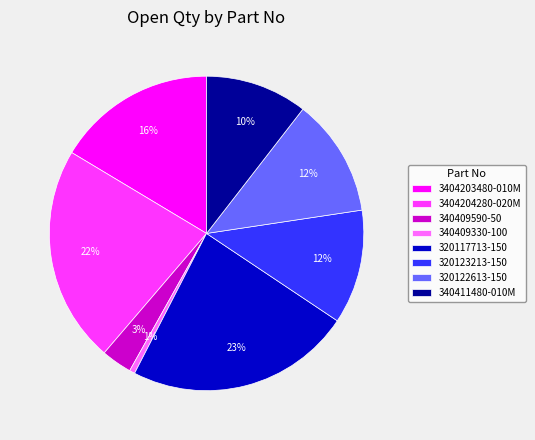

To the nearest percent, what is the difference between the 320117713-150 and 340409590-50 slice percentages?

20%